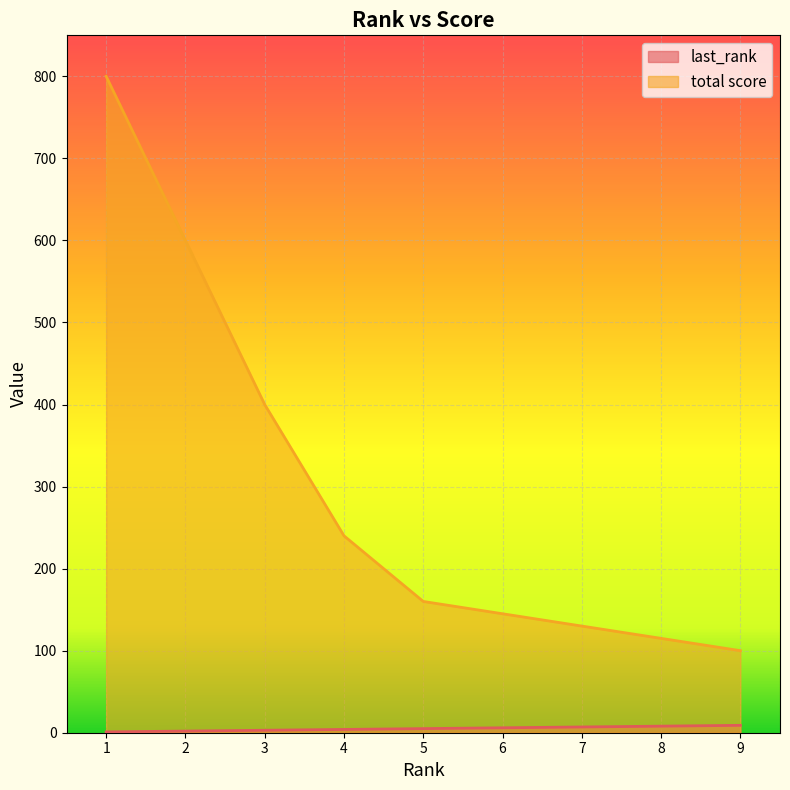

What is the sum of the last_rank values at 9 and 9?

18